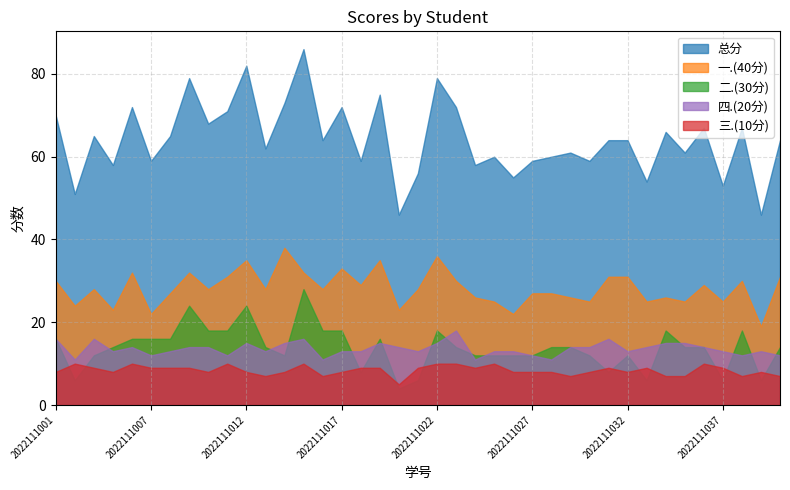

The 四.(20分) series shows 24 at 2022111001. True or false?

False